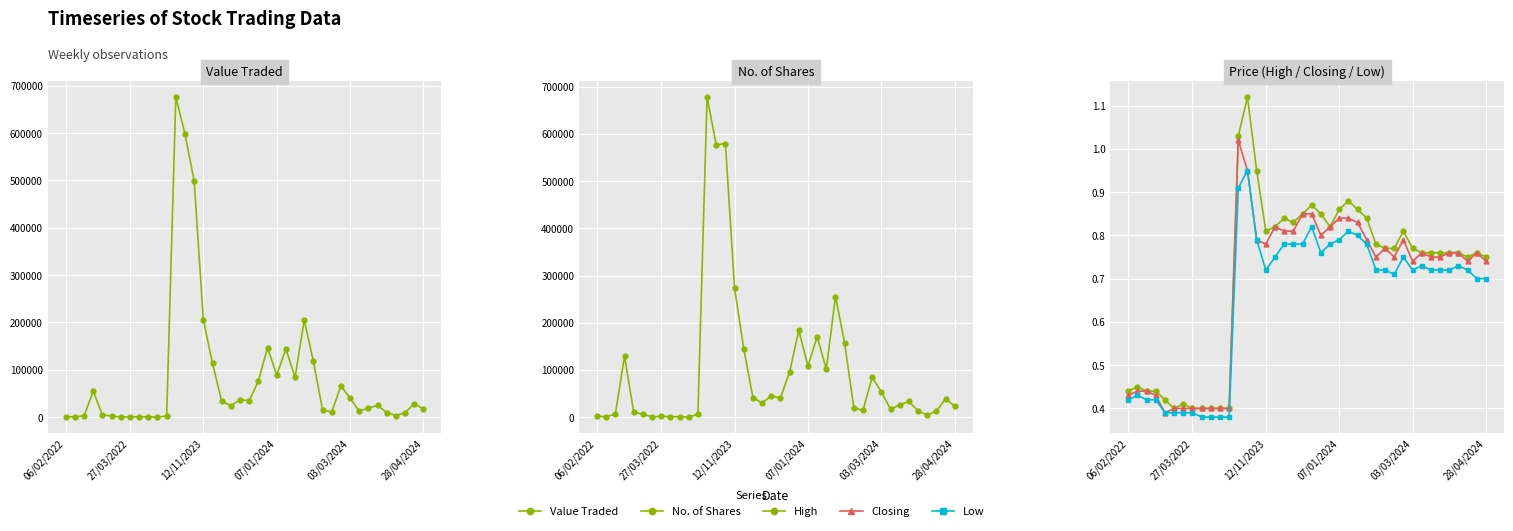

True or false: Low and Value Traded intersect in this chart.

False